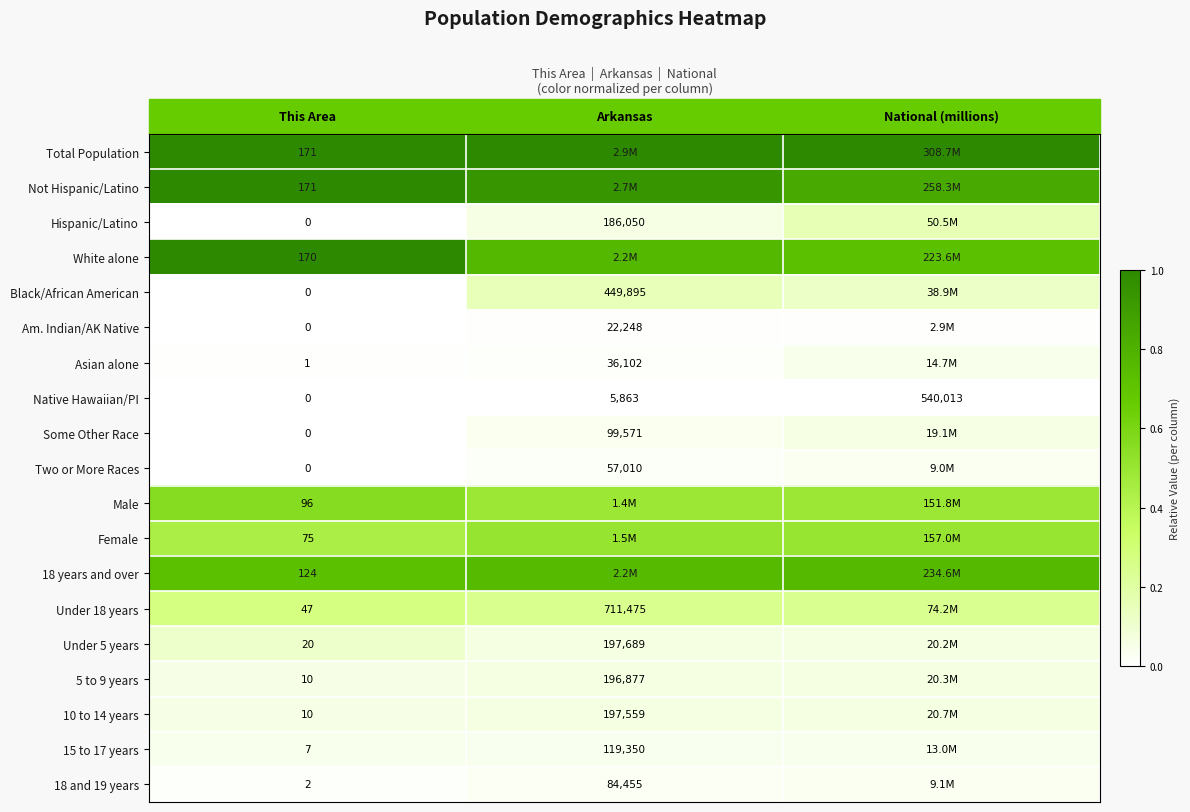

The Male series shows 0.5 at National (millions). True or false?

True